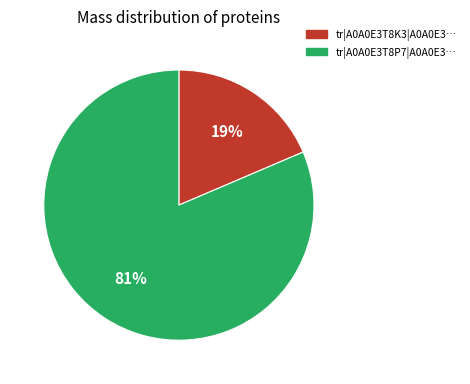

Is there any slice that represents more than half of the pie?

Yes